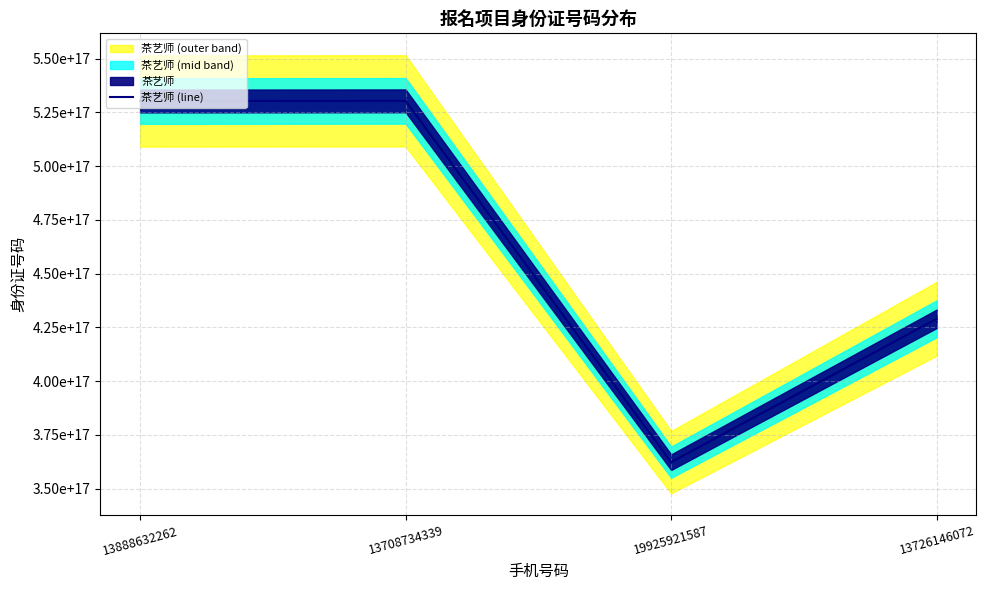

What is the label of the 2nd point from the right?

19925921587